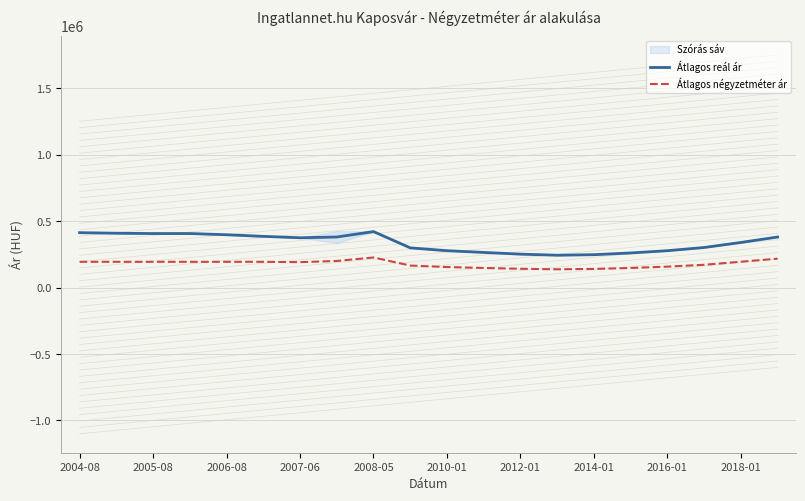

Reading left to right, transcribe all the data shown in this chart.

Átlagos reál ár: 413674	409481	407062	407204	398072	385878	375316	381088	421908	299423	278000	265000	252000	244000	248000	261000	278000	302000	340000	381000
Átlagos négyzetméter ár: 194444	194444	194444	194444	194444	194444	191925	200696	227095	166186	155000	148000	142000	138000	141000	148000	158000	172000	195000	218000